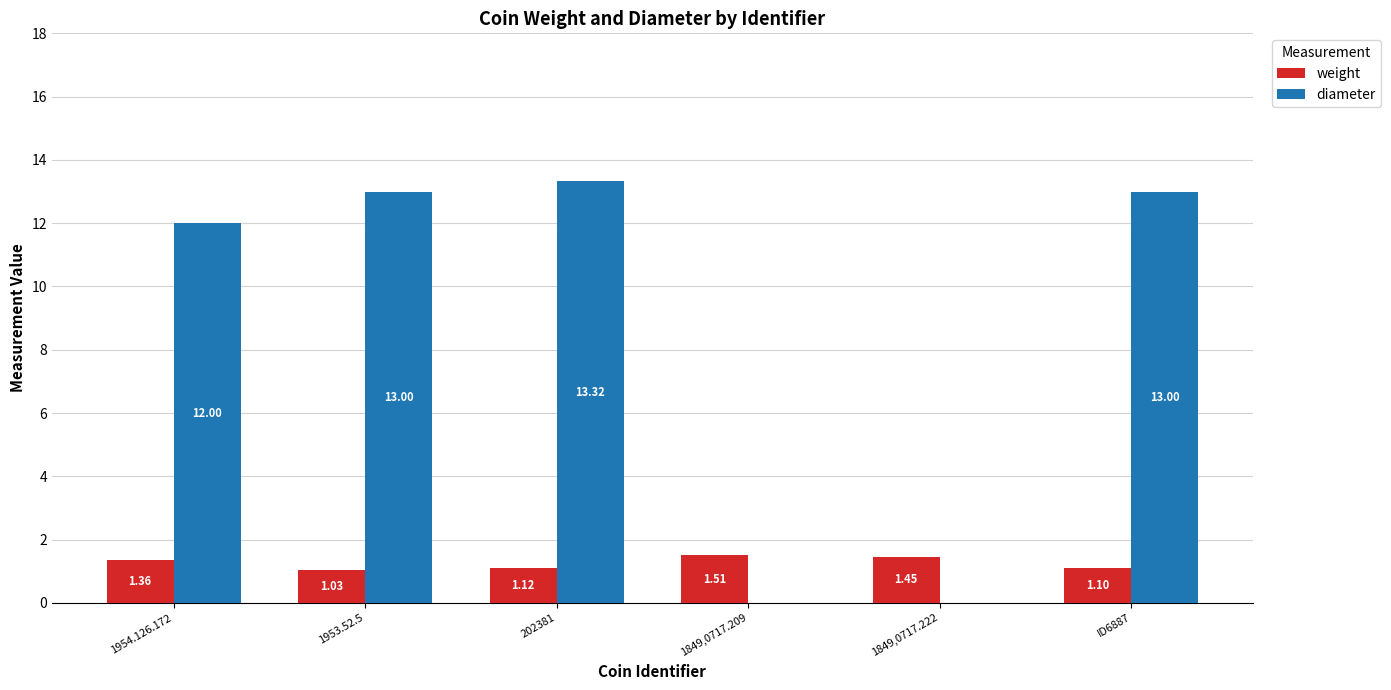

How many series are shown in this chart?

2